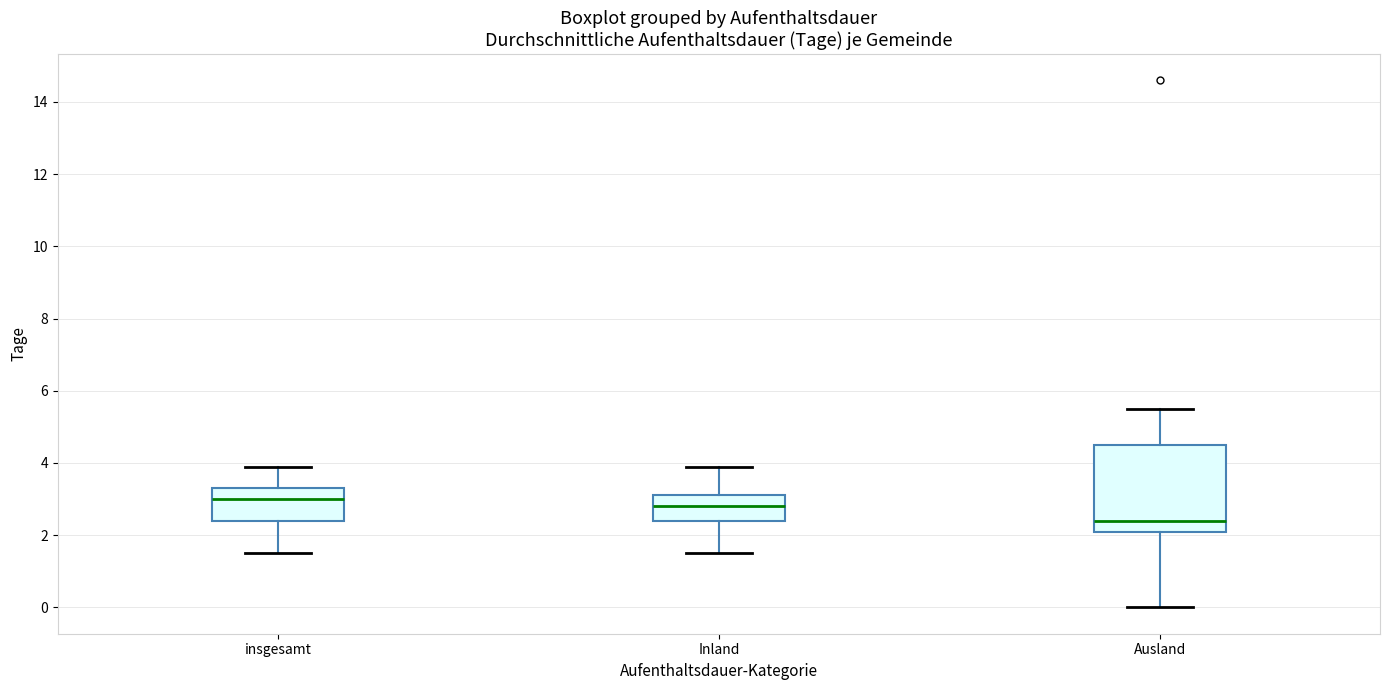

Reading left to right, read every box against the y-axis: the position of its median line, the range the box covers, and the ends of its whiskers. The values are not printed on the chart, so give them approximately, as read against the axis.

insgesamt: median 3.0, box 2.4 to 3.4, whiskers 1.6 to 4.0
Inland: median 2.8, box 2.4 to 3.2, whiskers 1.6 to 4.0
Ausland: median 2.4, box 2.2 to 4.6, whiskers 0.0 to 5.6